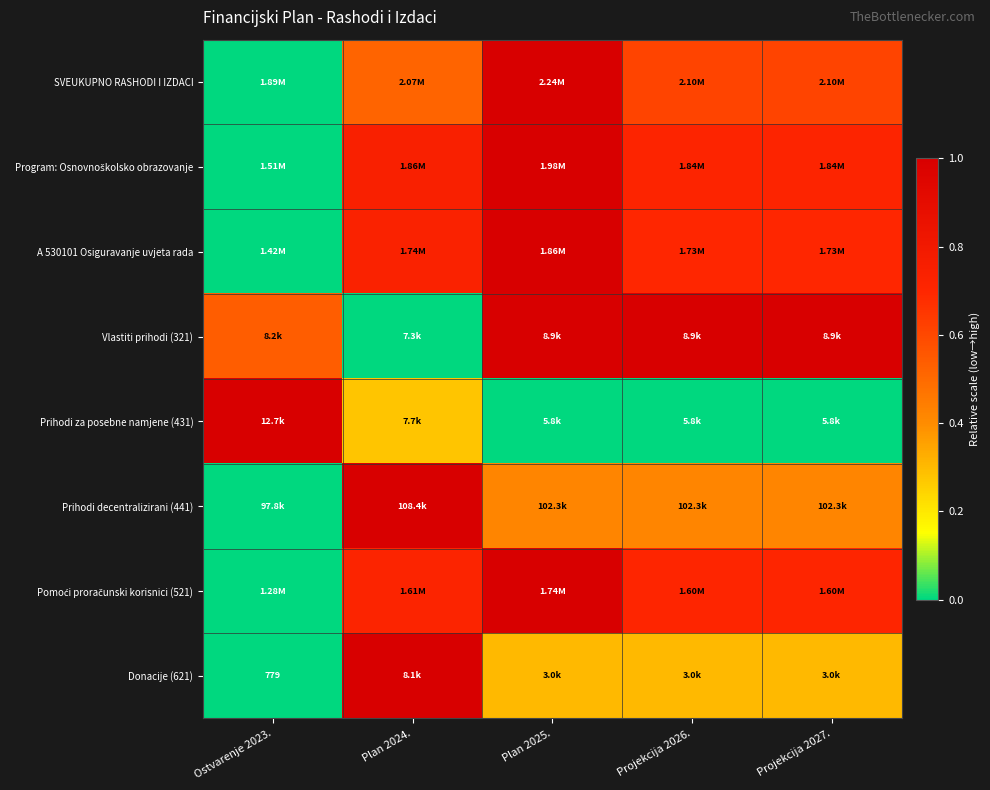

What is the maximum value for Prihodi za posebne namjene (431)?

1.0